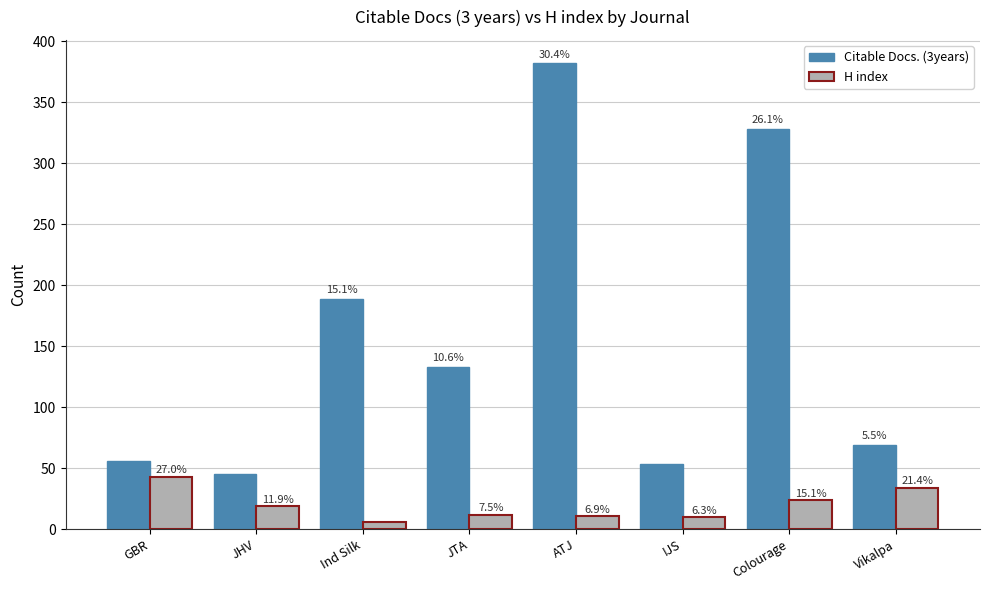

What is the difference between the Citable Docs. (3years) values at Vikalpa and ATJ?

313